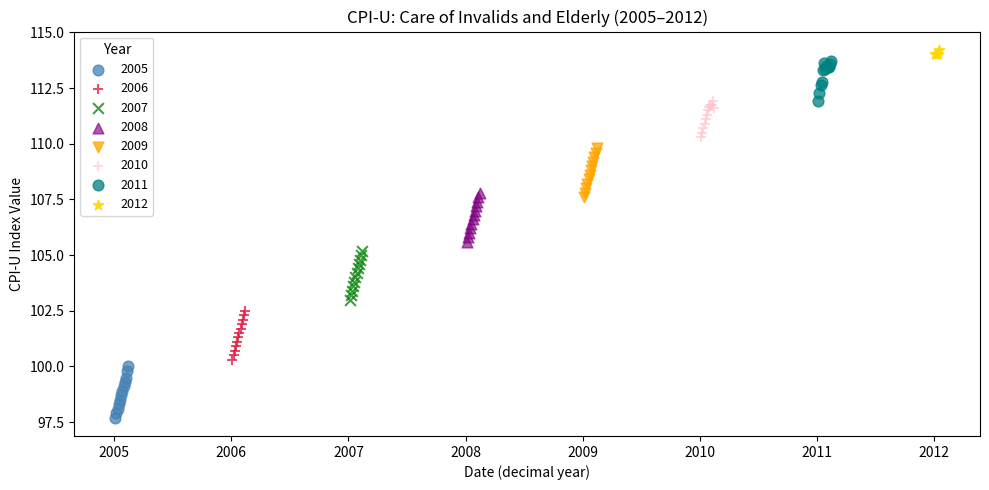

What are all the series names shown in the legend?

2005, 2006, 2007, 2008, 2009, 2010, 2011, 2012